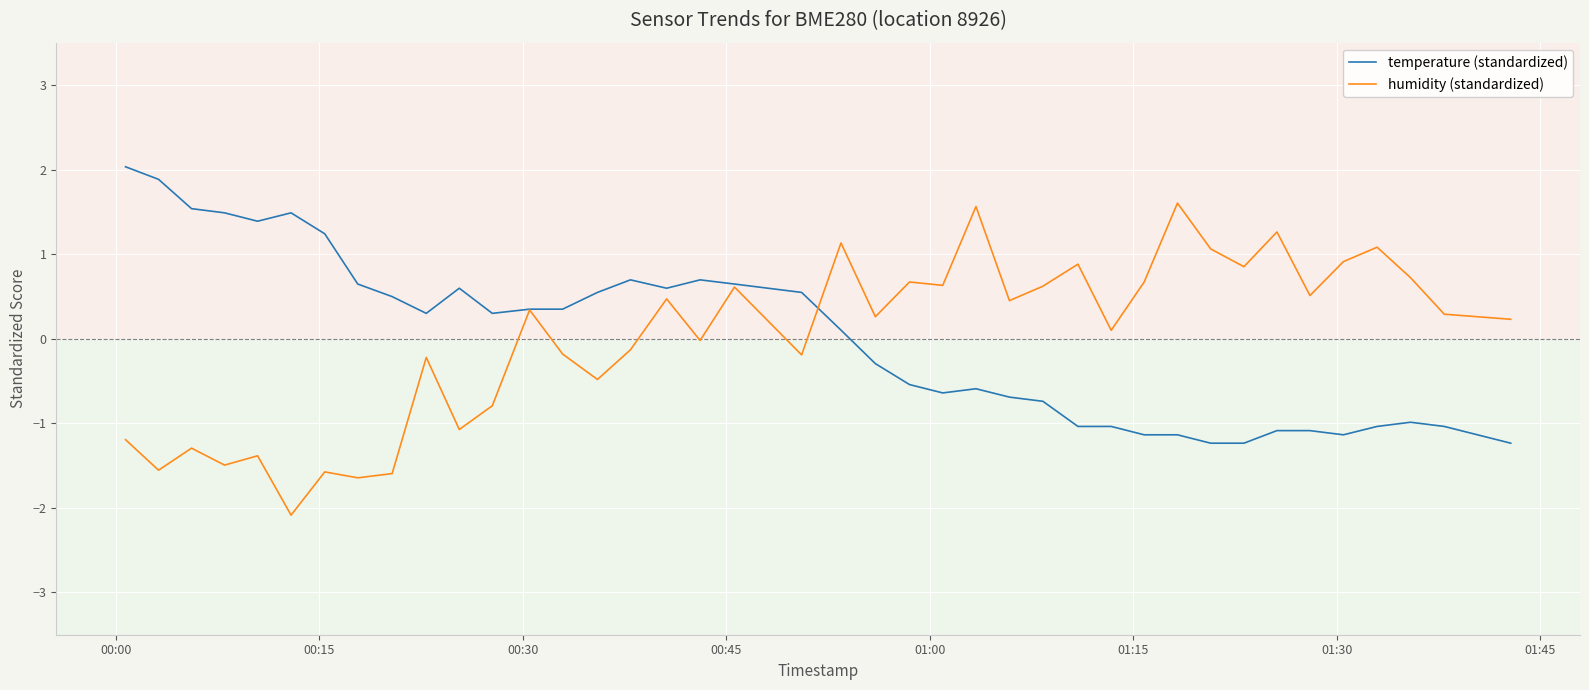

List the series in order of their peak value, highest first.

temperature (standardized), humidity (standardized)